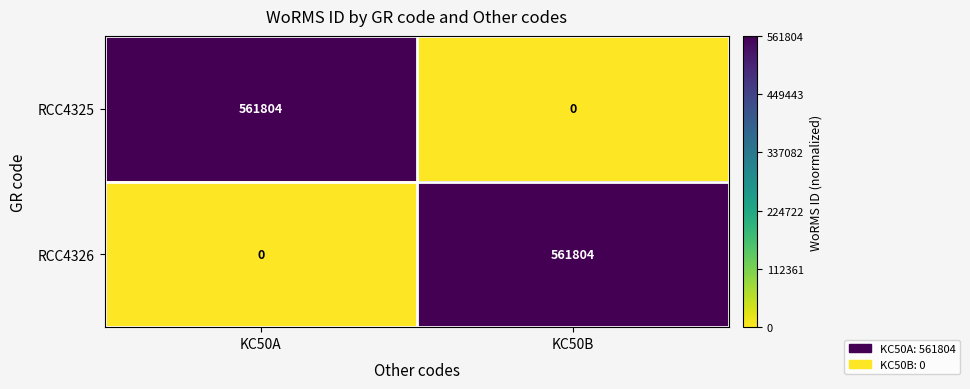

What is the total value across all series at KC50B?

561804